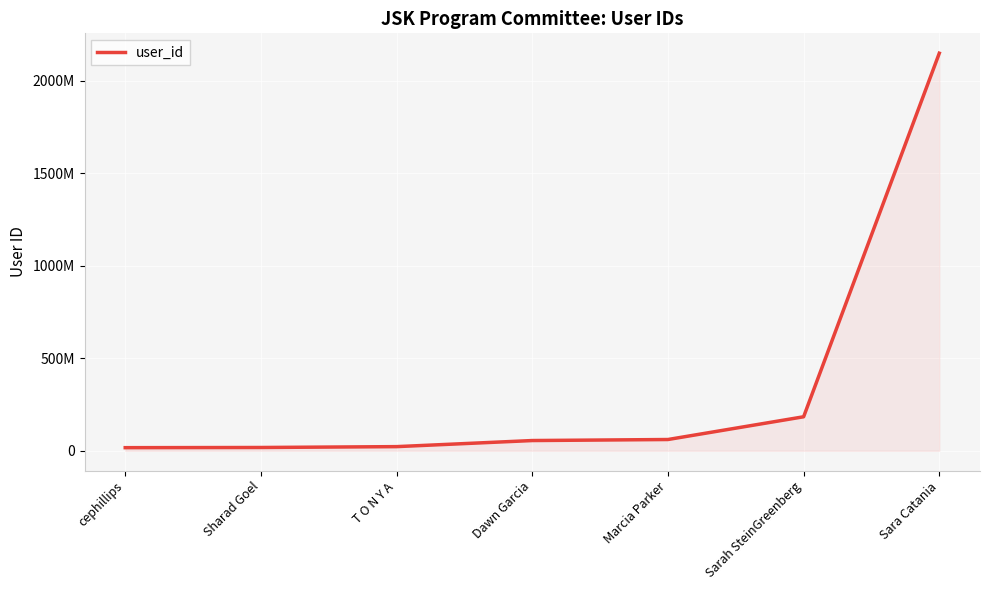

Read the value at cephillips, to the nearest 50.

16829800